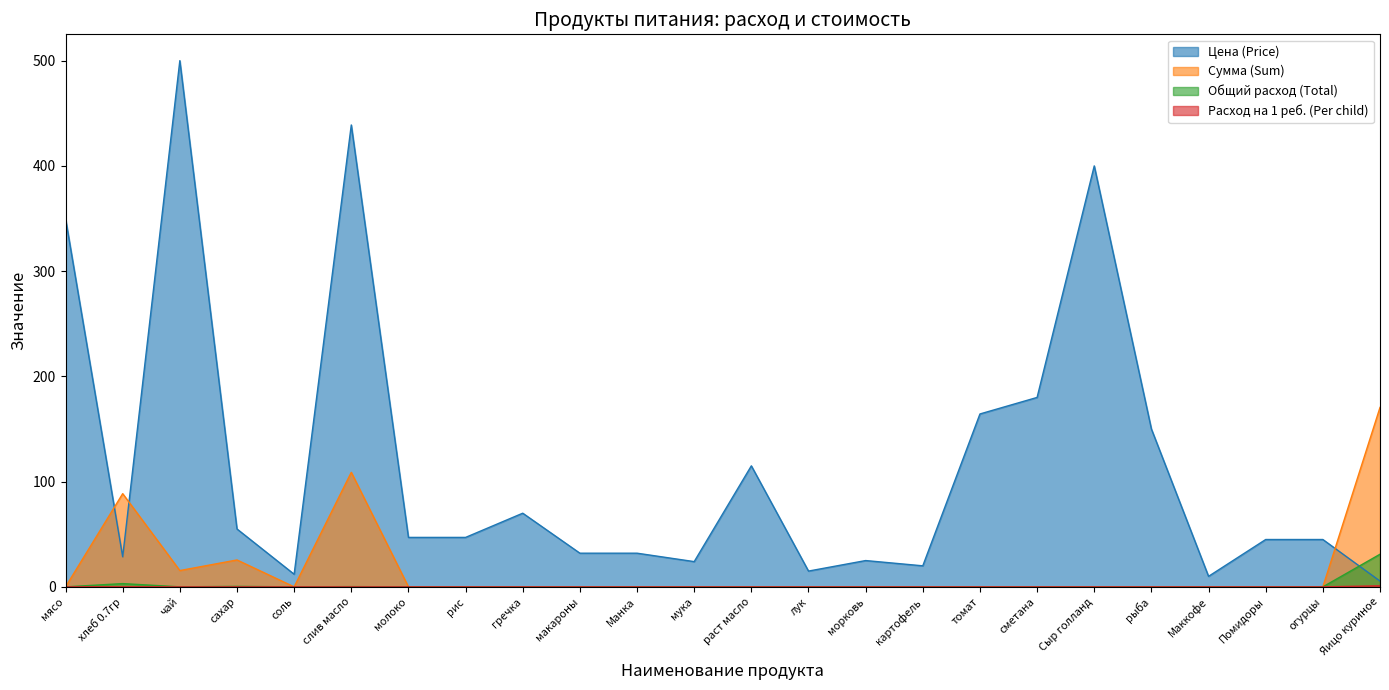

Does the chart display data point markers on the line(s)?

No